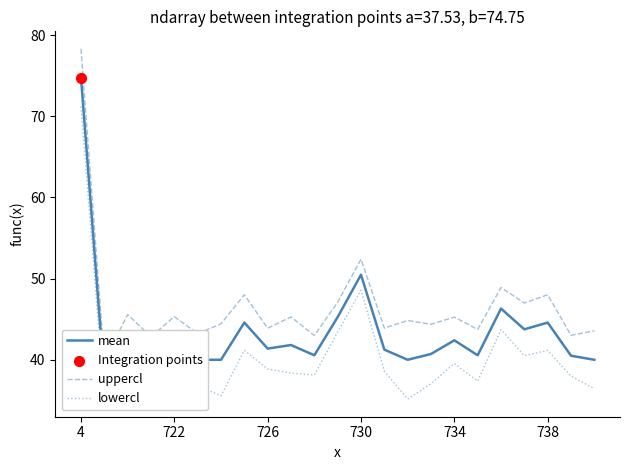

At which category is the sum across all series the highest?

4